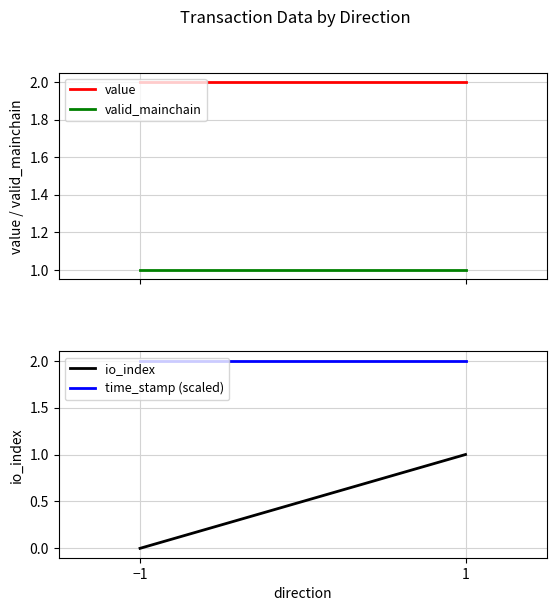

What is the value of the time_stamp (scaled) point at the 2nd from the left?

2.0